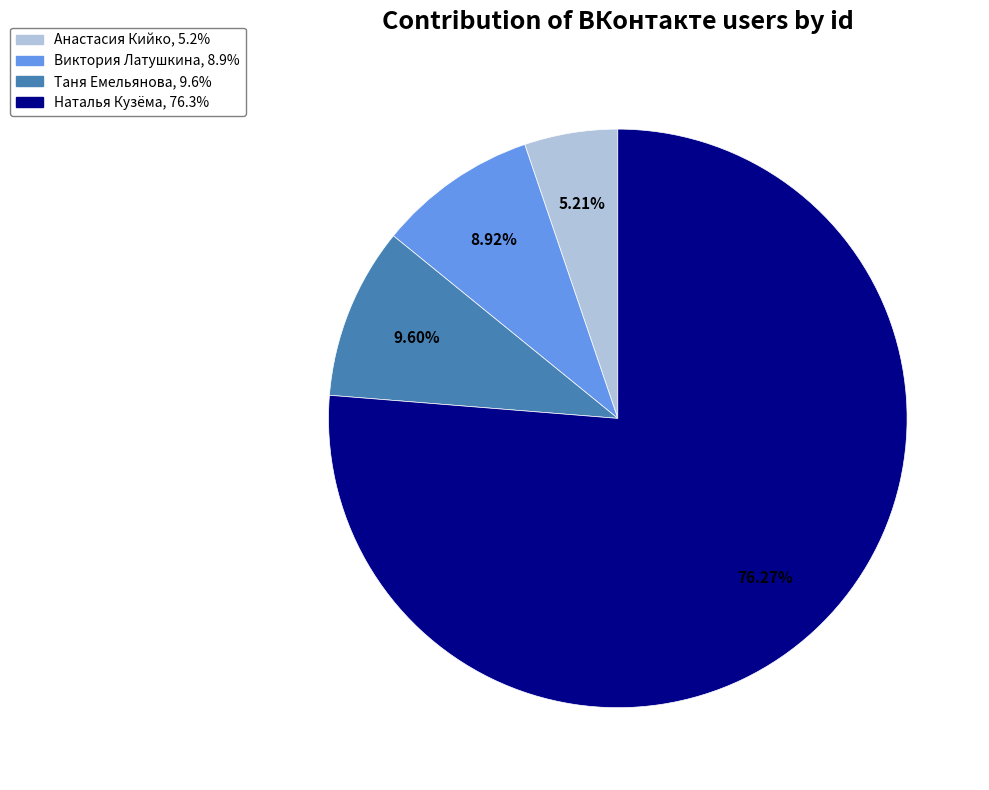

To the nearest percent, what is the average slice percentage?

25%